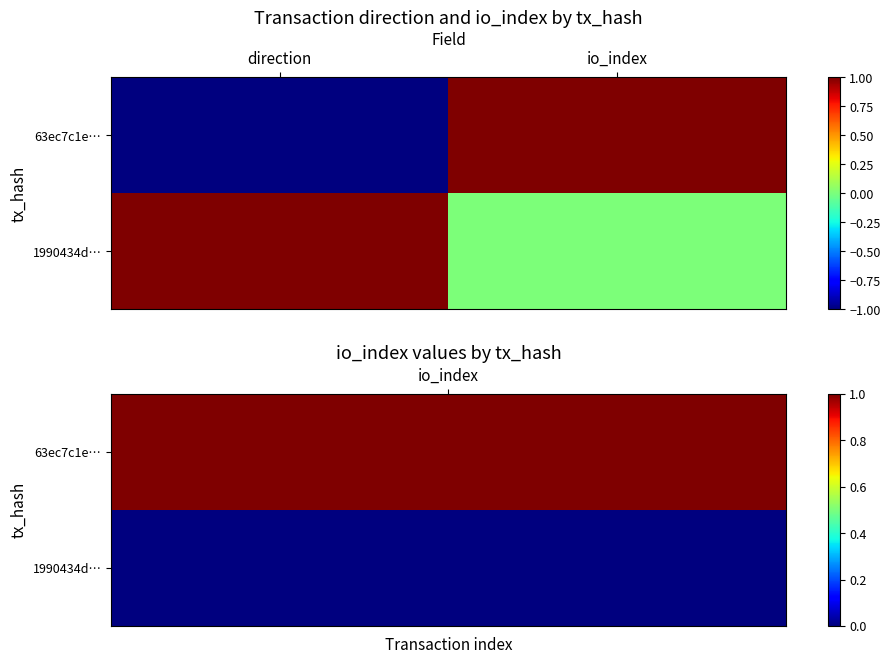

Reading left to right, list all the values displayed in this chart.

63ec7c1e…: direction=-1	io_index=1
1990434d…: direction=1	io_index=0